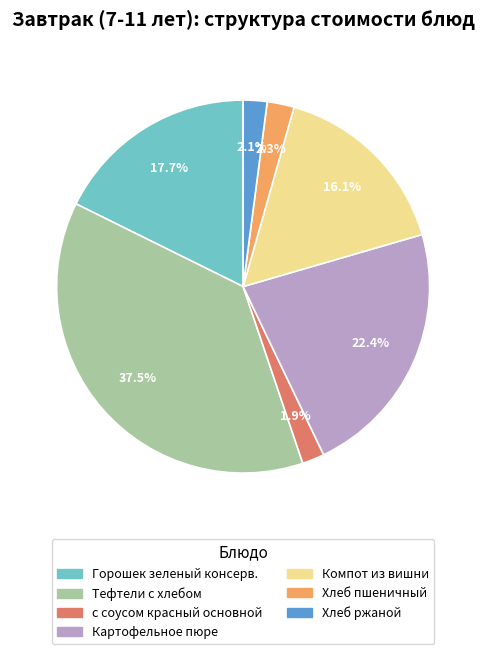

What portion of the pie excludes Горошек зеленый консерв.?

82.3%